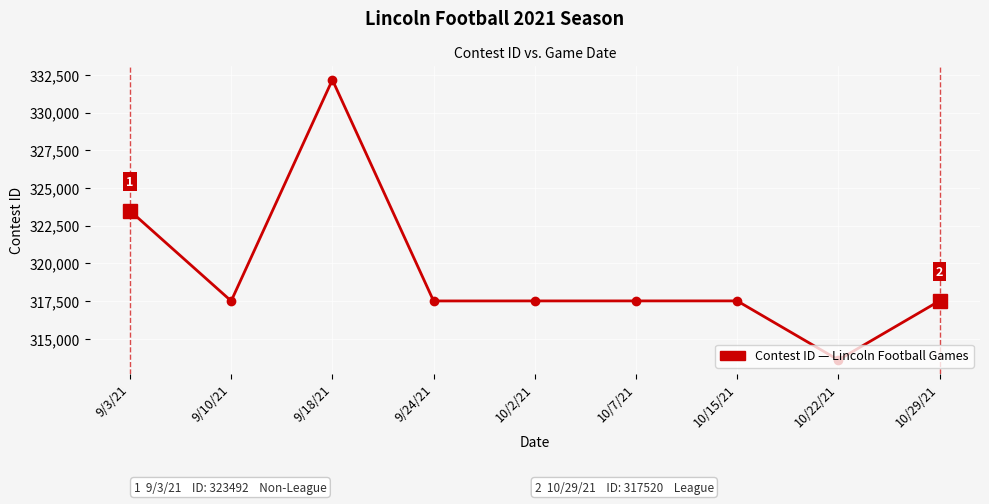

Approximately how many times larger is the value at 10/15/21 compared to 9/10/21?

1.0